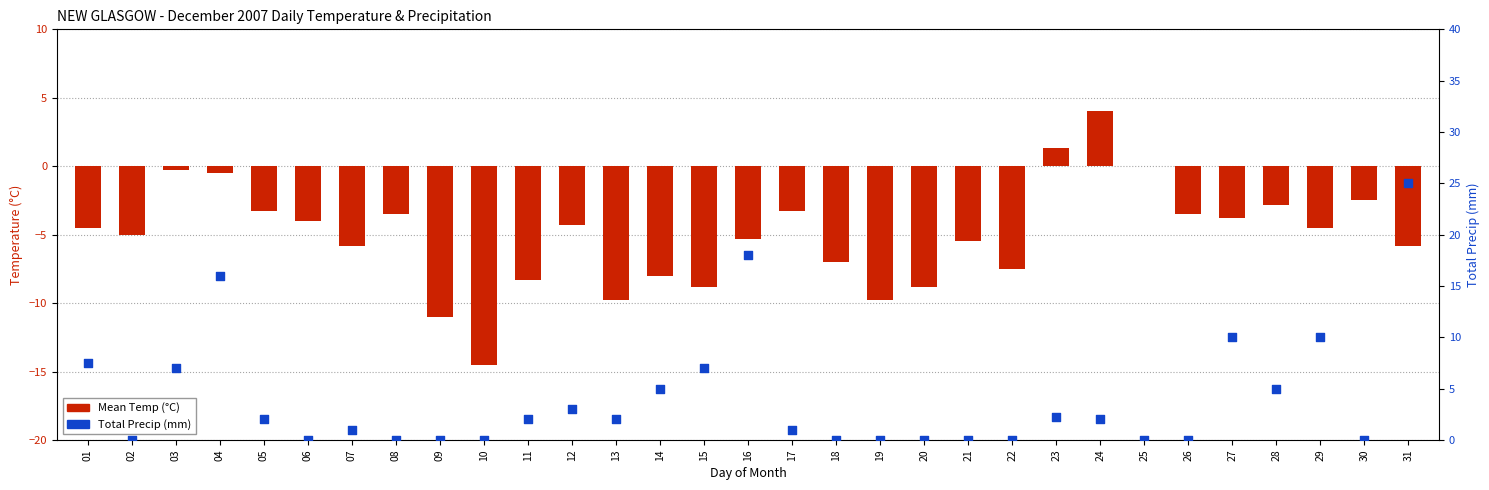

At how many categories does at least one series exceed 11?

3